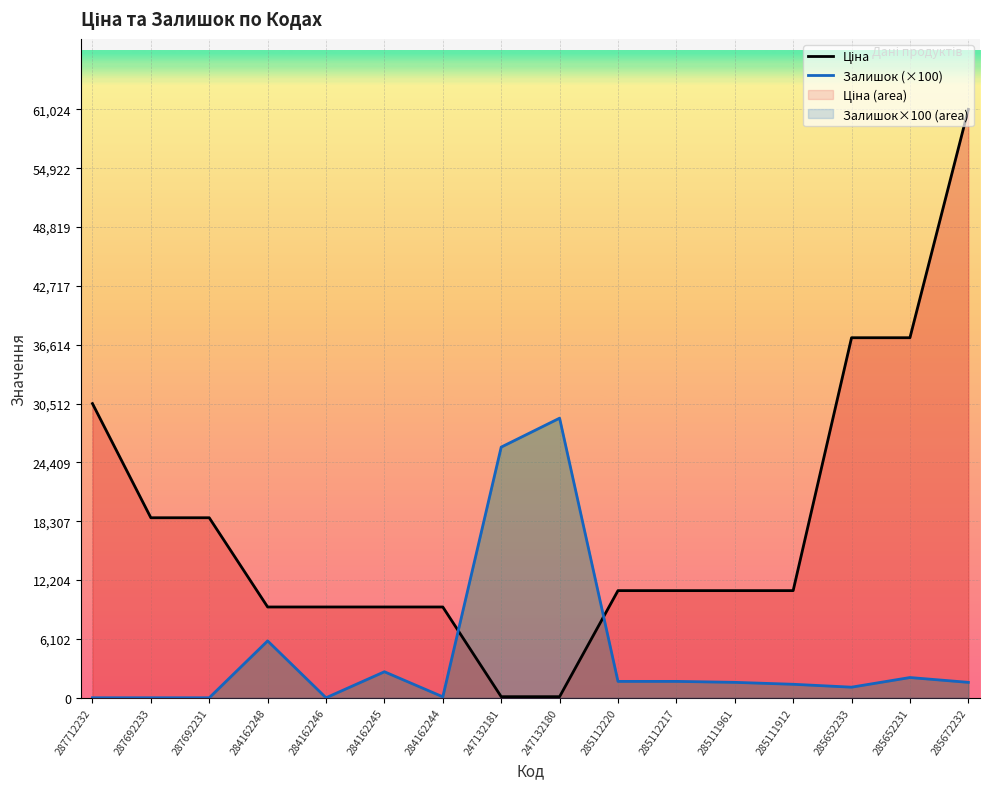

How many lines are shown in the chart?

2